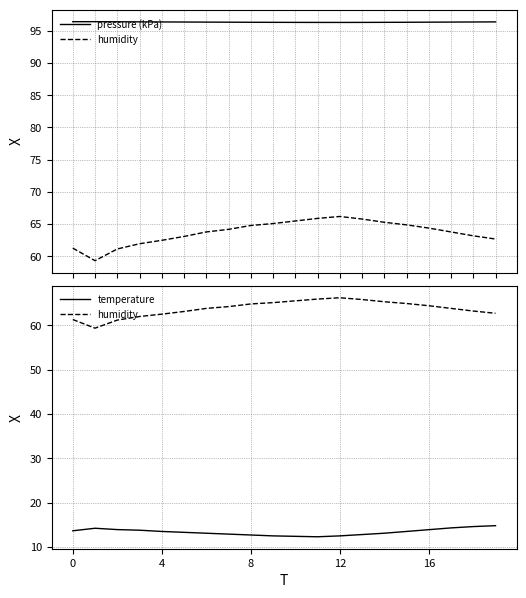

Which series has the widest spread of values?

humidity